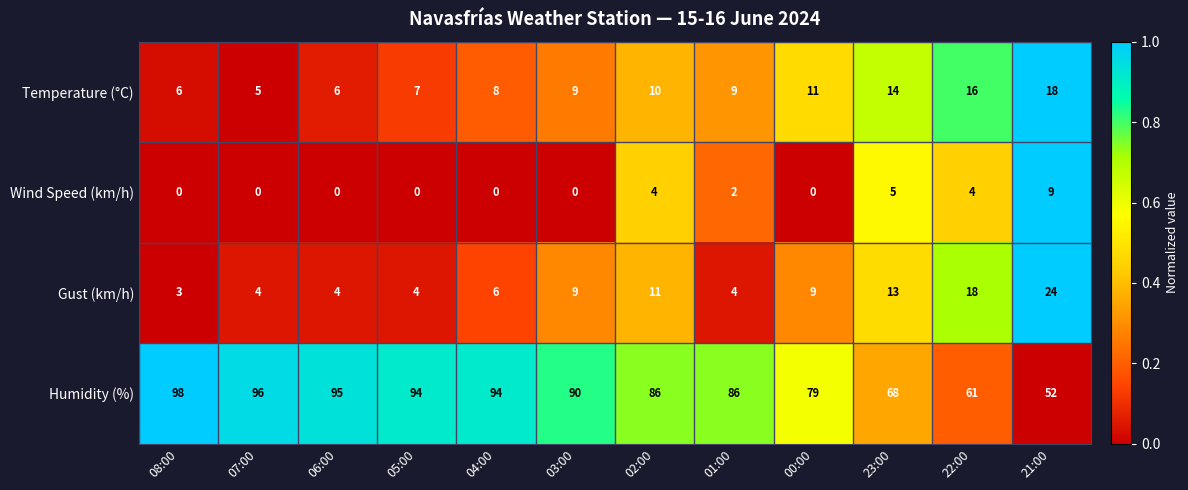

How many data points in Temperature (°C) are less than 9?

5